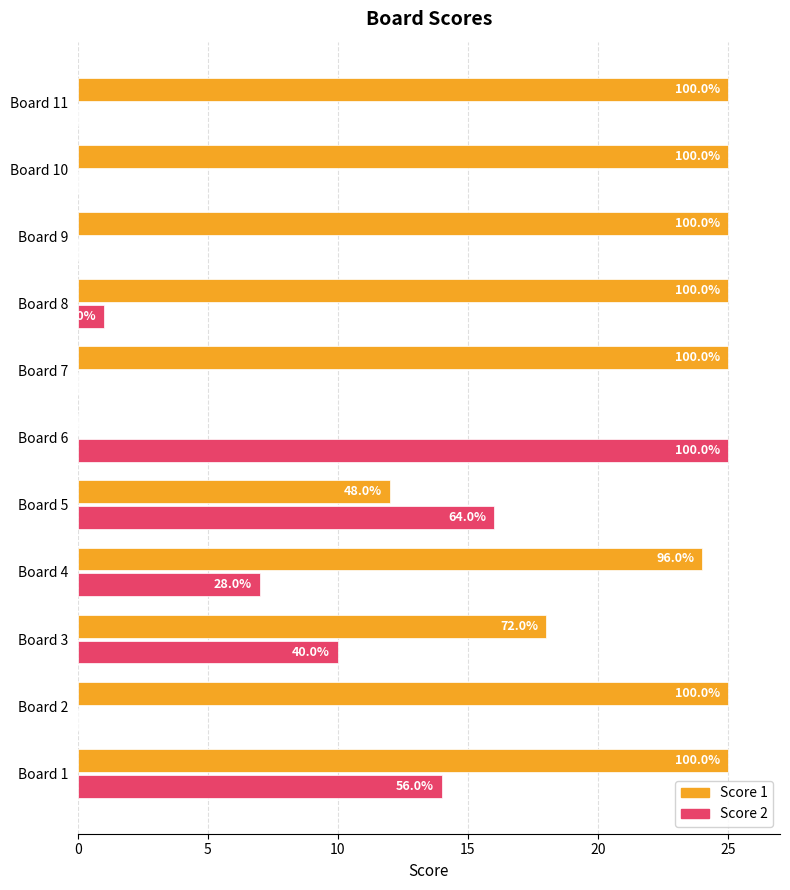

What are all the series names shown in the legend?

Score 1, Score 2